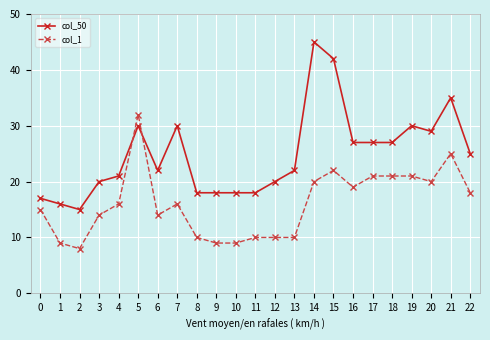

How many lines are shown in the chart?

2